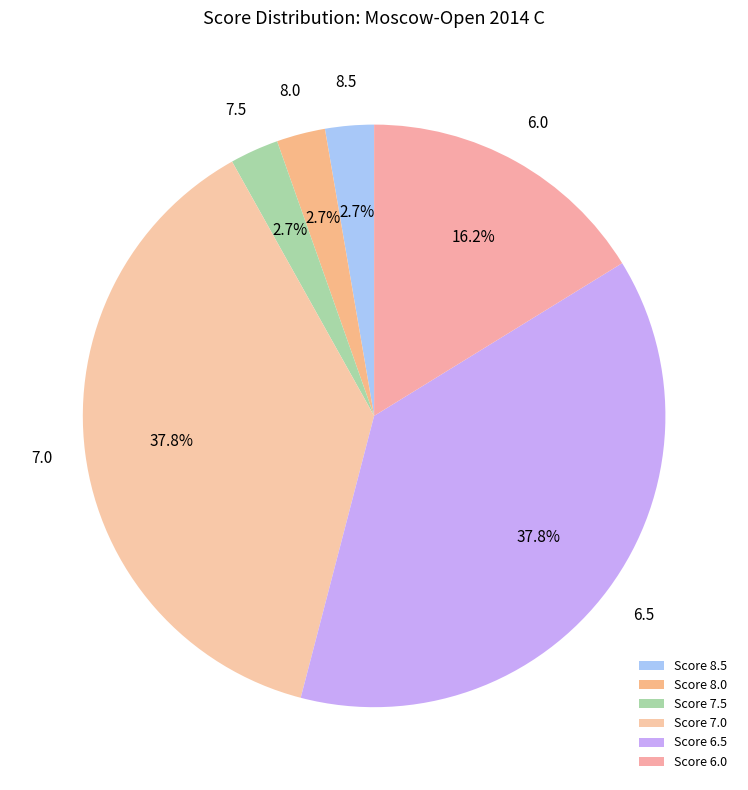

How many segments does this pie chart have?

6